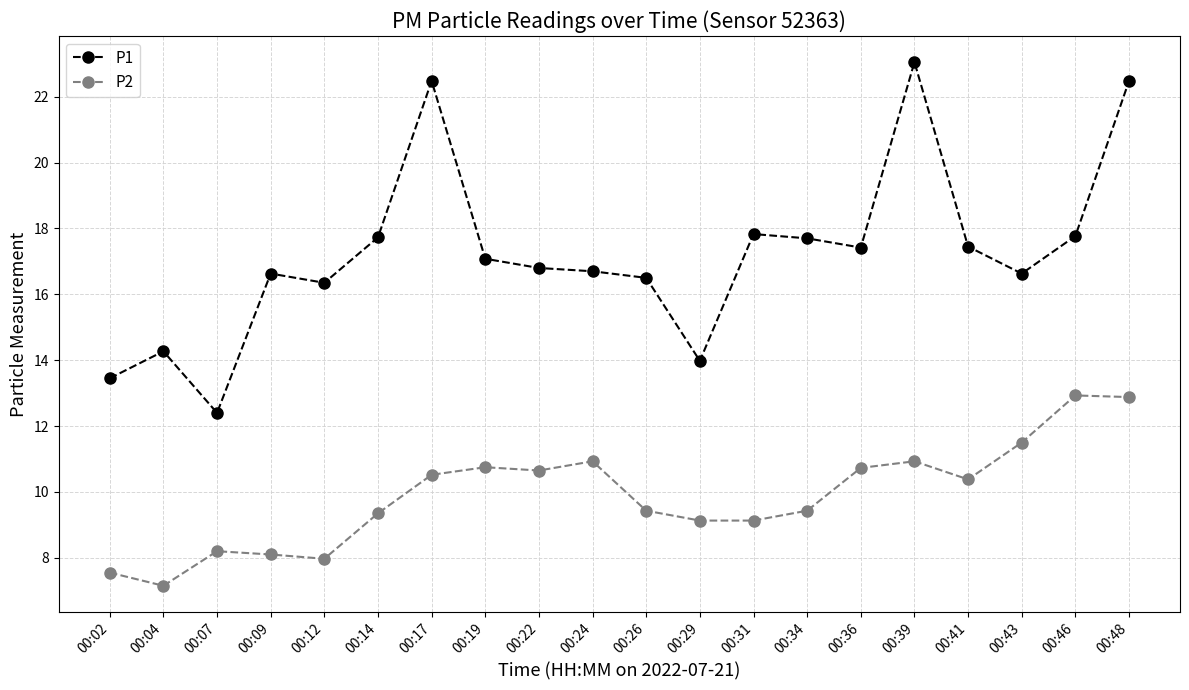

True or false: P2 has more than 0 interior local peaks.

True